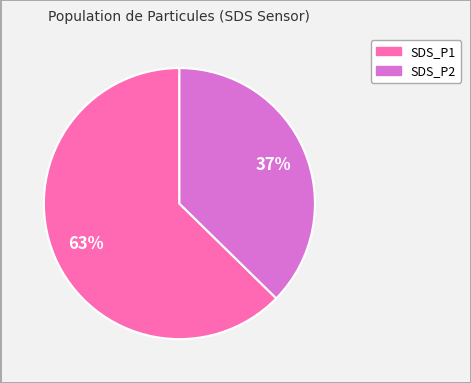

Is it true that SDS_P2 is 27% of the pie?

False